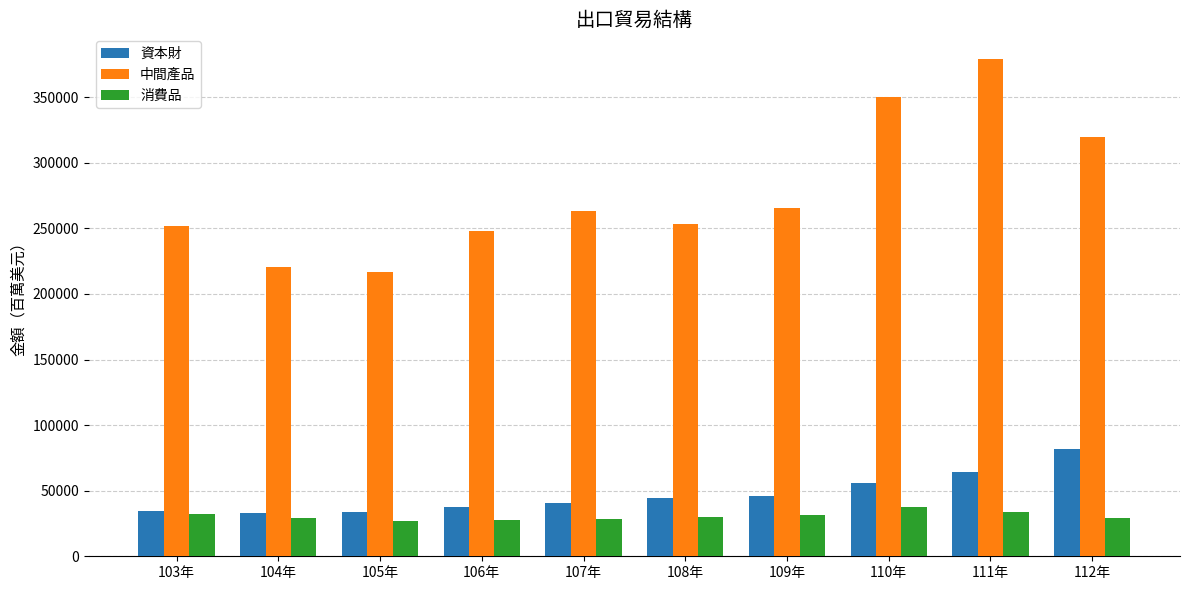

What is the spread (max minus min) of values at 110年?

312832.3